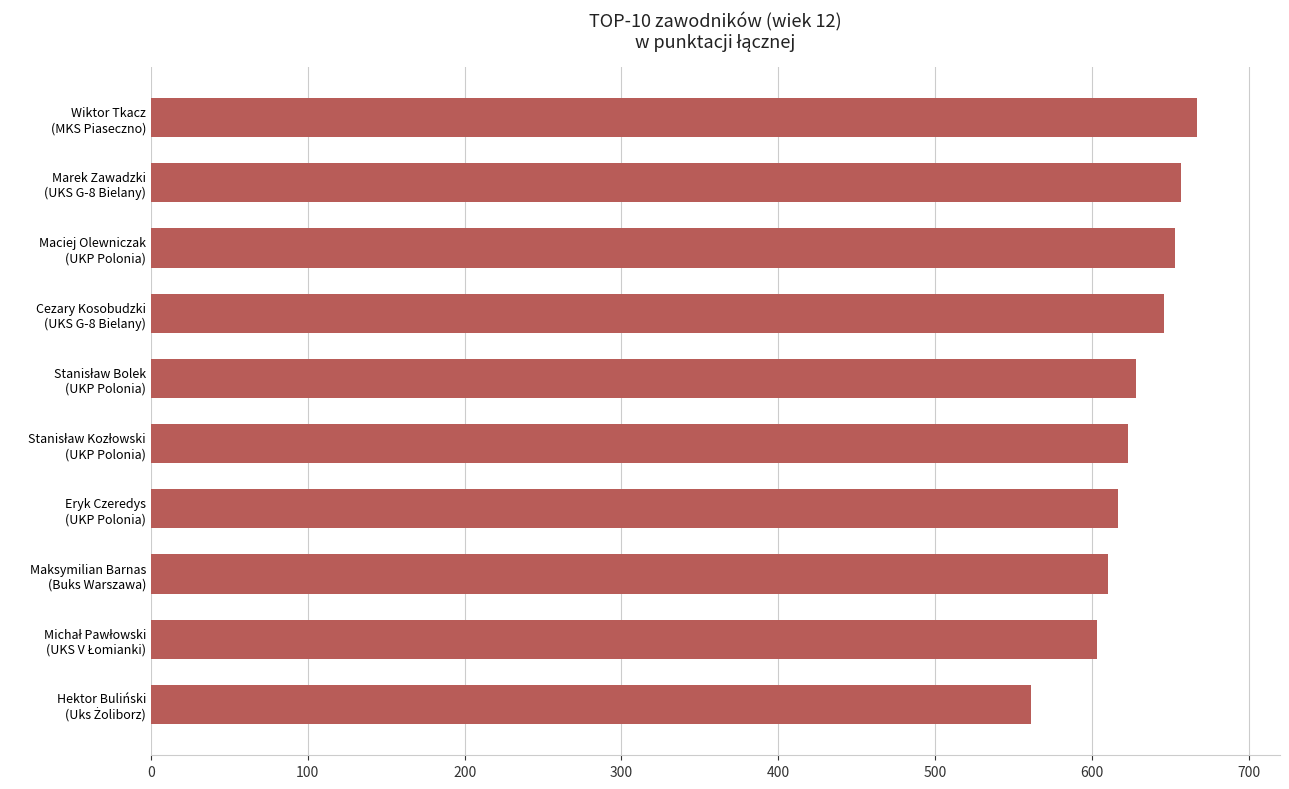

What is the smallest value displayed?

561